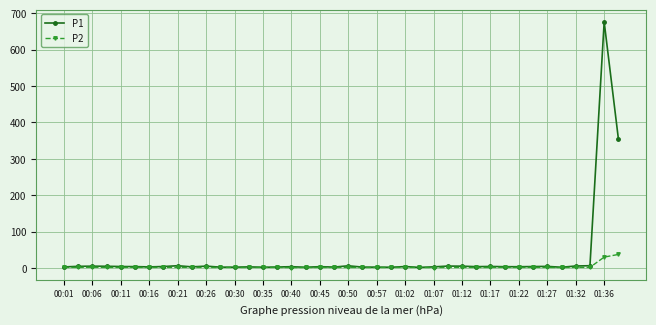

At how many categories does at least one series exceed 479?

1